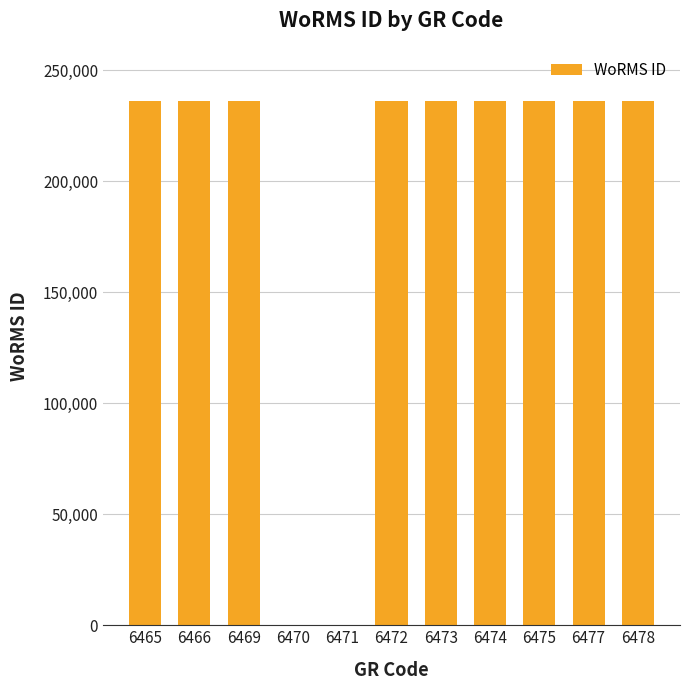

The chart shows a value of 235955 at 6466. True or false?

True